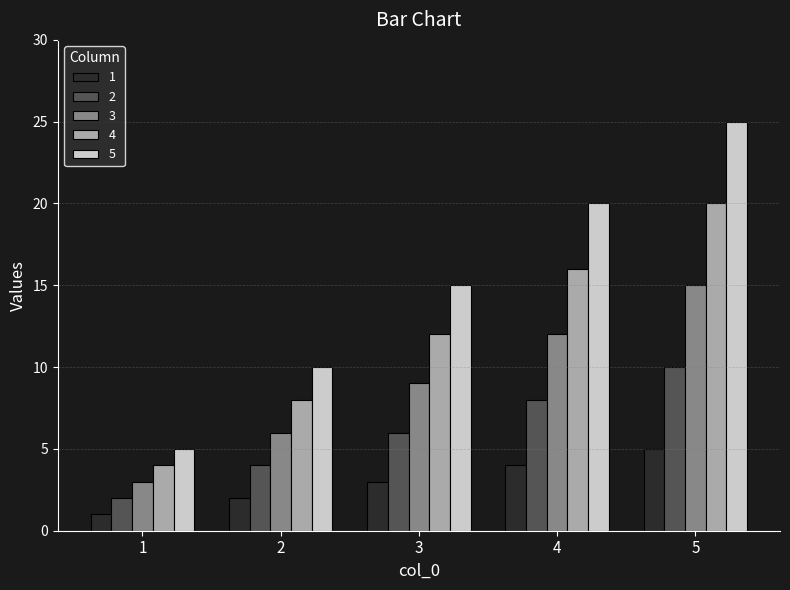

Reading right to left, transcribe all the data shown in this chart.

1: 5=5	4=4	3=3	2=2	1=1
2: 5=10	4=8	3=6	2=4	1=2
3: 5=15	4=12	3=9	2=6	1=3
4: 5=20	4=16	3=12	2=8	1=4
5: 5=25	4=20	3=15	2=10	1=5